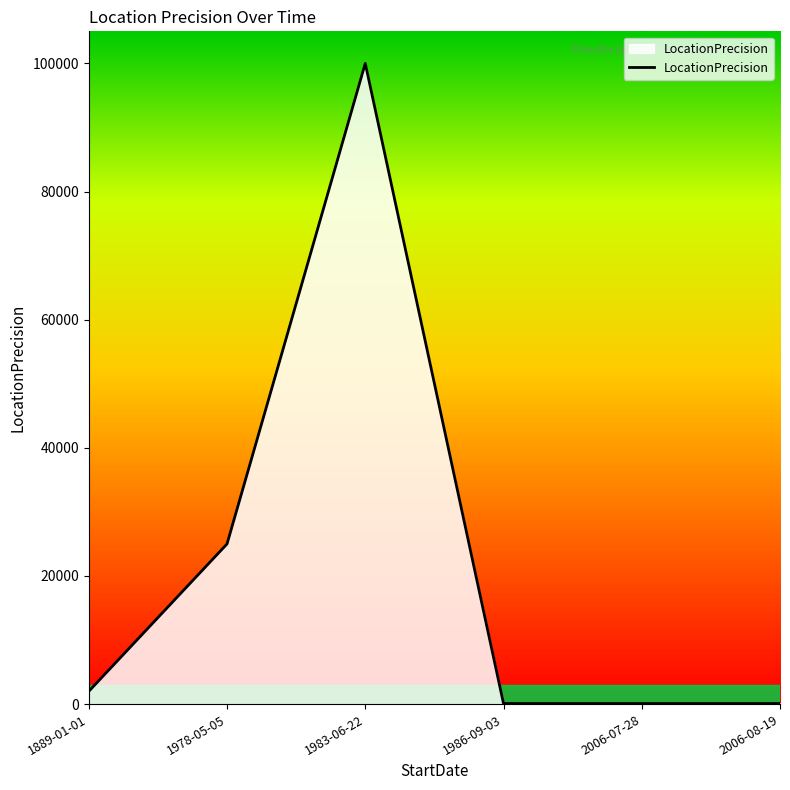

What is the maximum value shown in the chart?

100000